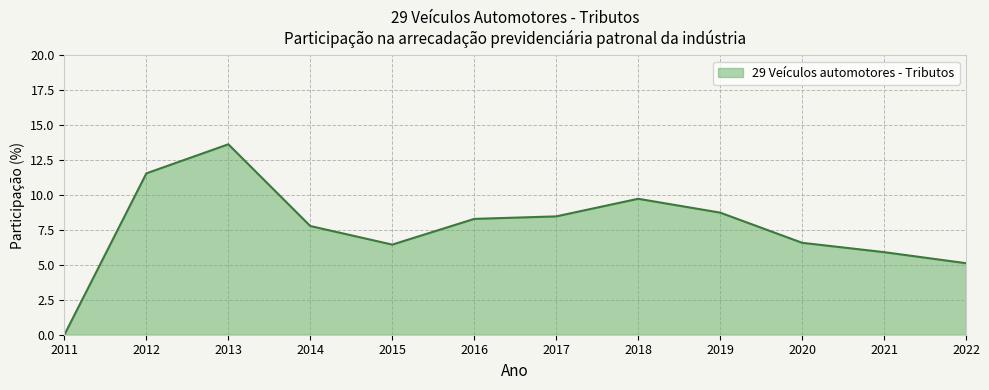

What is the ratio of the value at 2016 to the value at 2013?

0.6